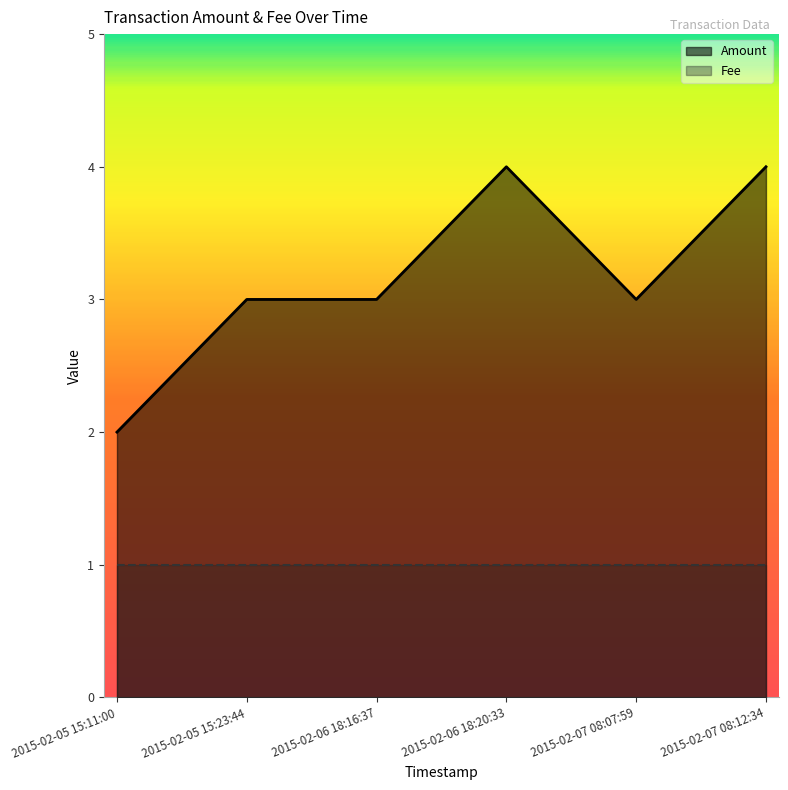

True or false: Fee has more than 0 points higher than both neighbors.

False